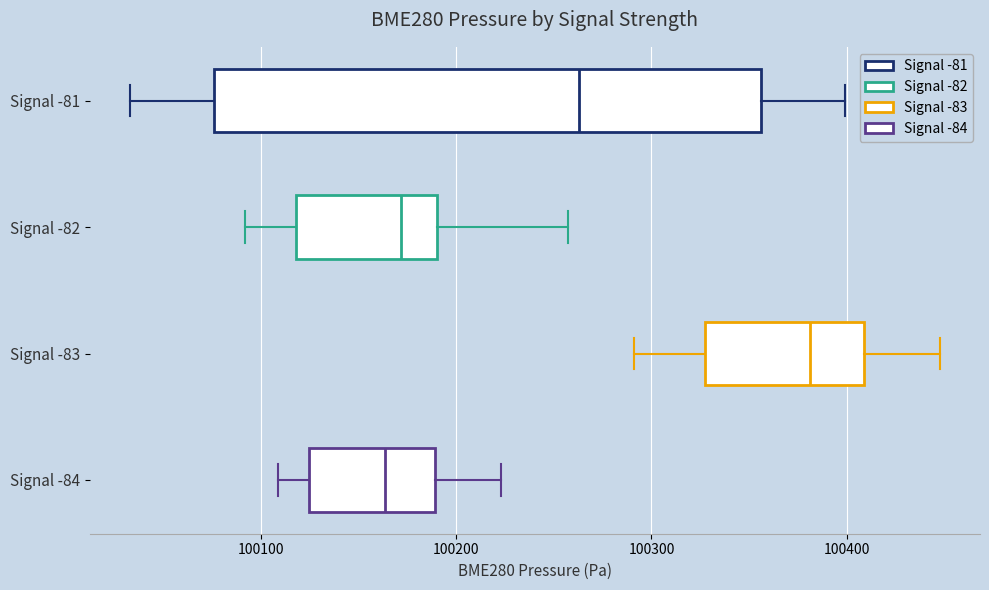

Where is the right edge of the box for Signal -82 on the x-axis? The values are not printed on the chart, so give them approximately, as read against the axis.

100190